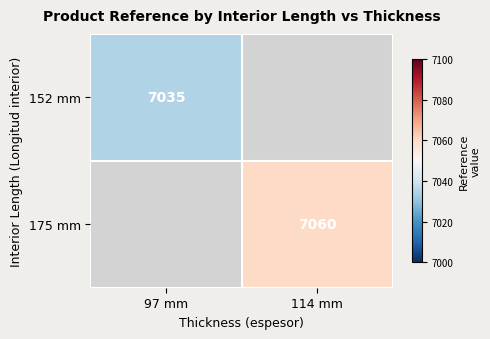

Is the value of 152 mm at 97 mm greater than the value of 175 mm at 114 mm?

No